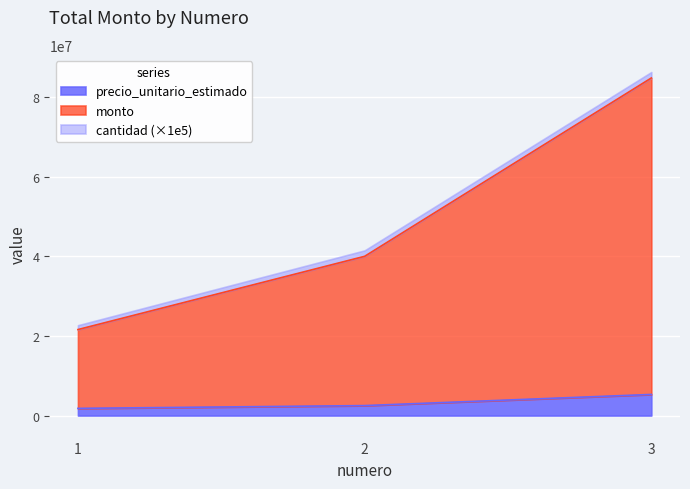

Where is monto nearest to the value 53200000?

2